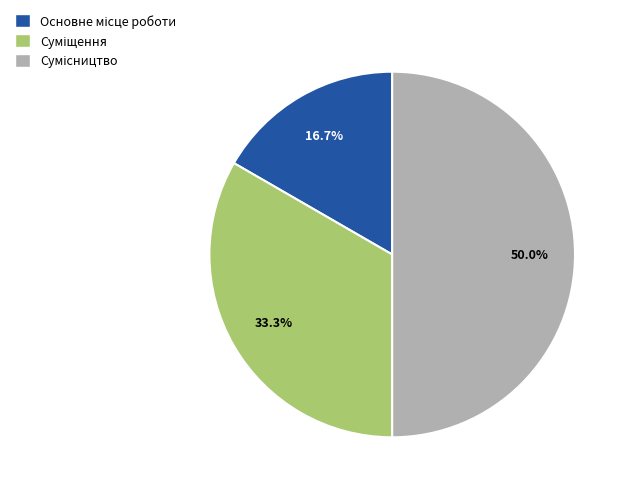

Does Сумісництво account for over 50% of the chart?

No